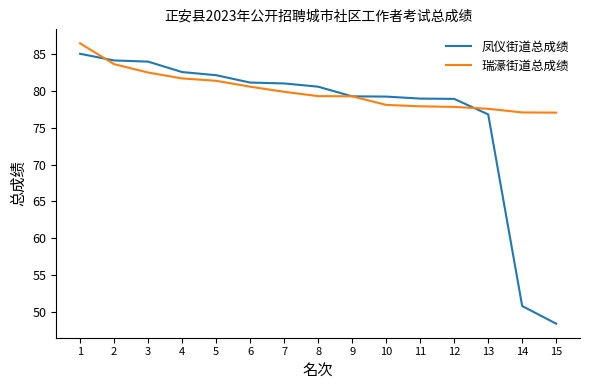

At how many categories does at least one series exceed 72?

15